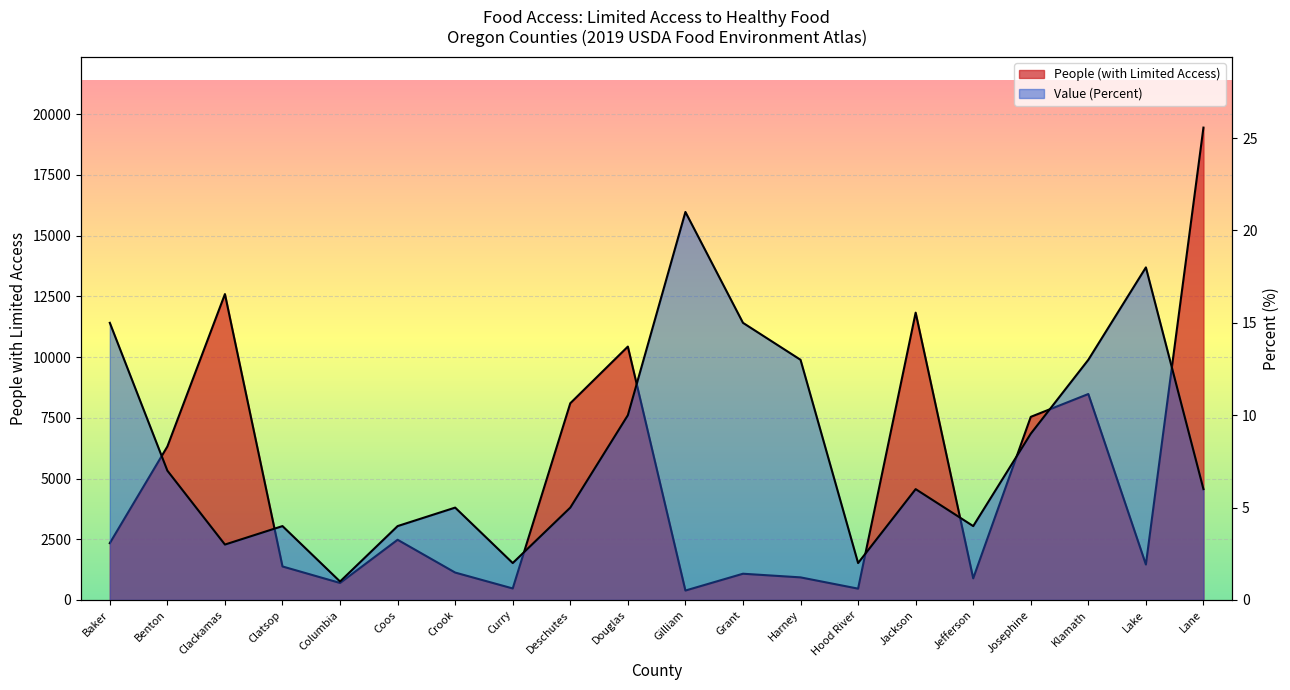

How many categories are shown in the chart?

20